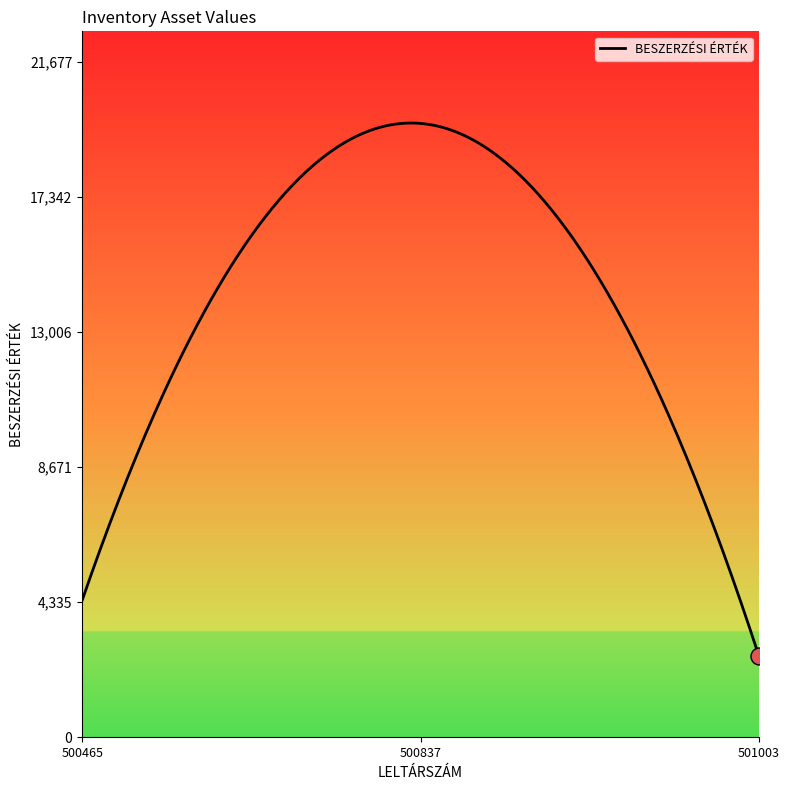

What is the greatest value displayed?

19718.8